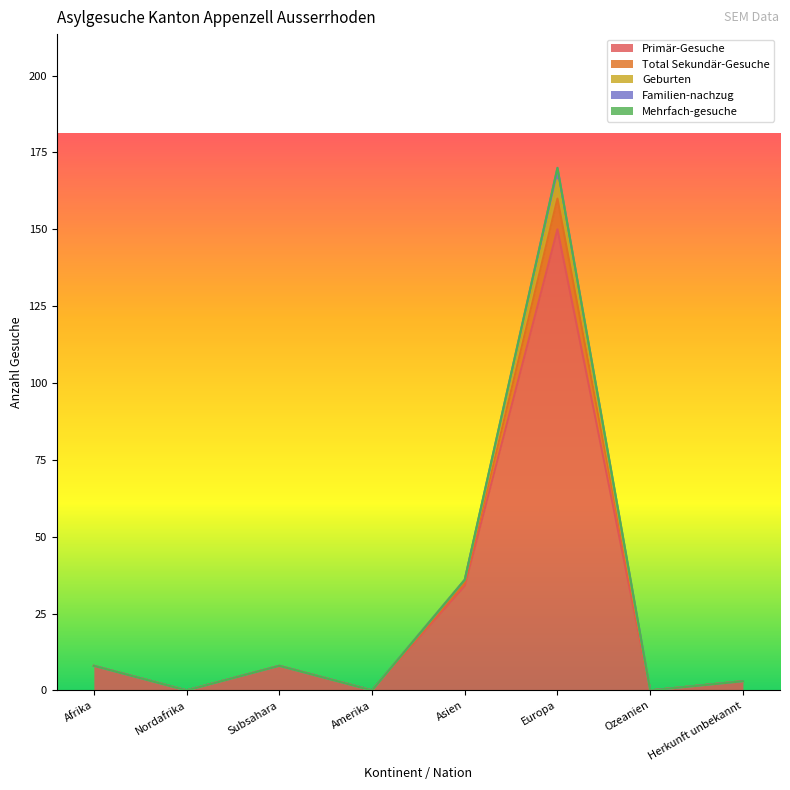

What value does the Primär-Gesuche series have at Afrika?

8